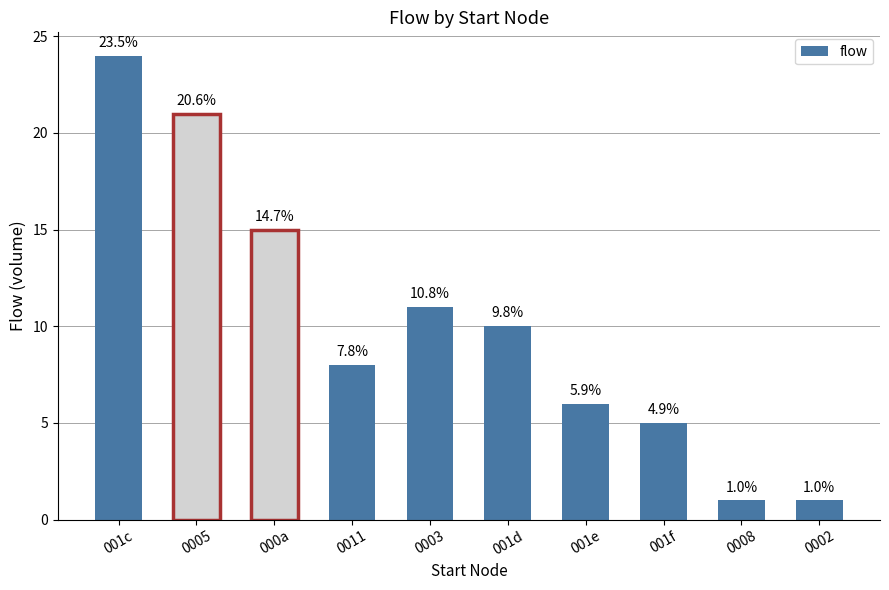

Does the chart contain any negative values?

No